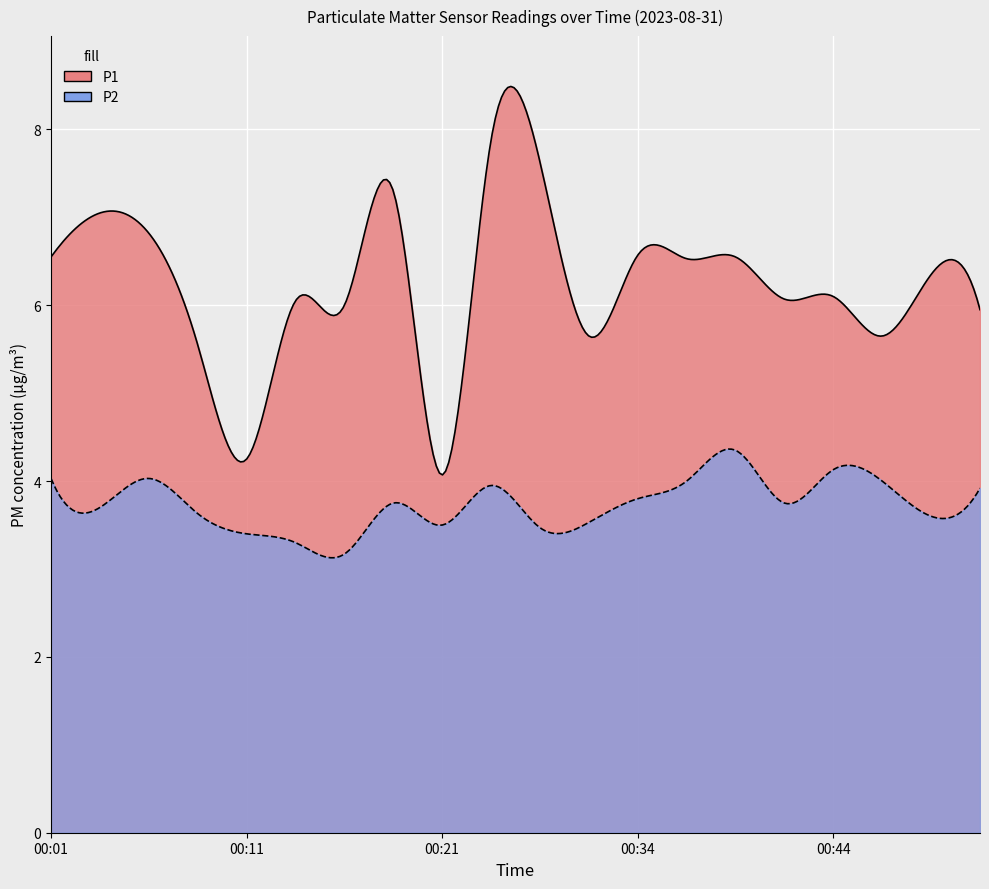

What is the average value of the P1 series?

6.2